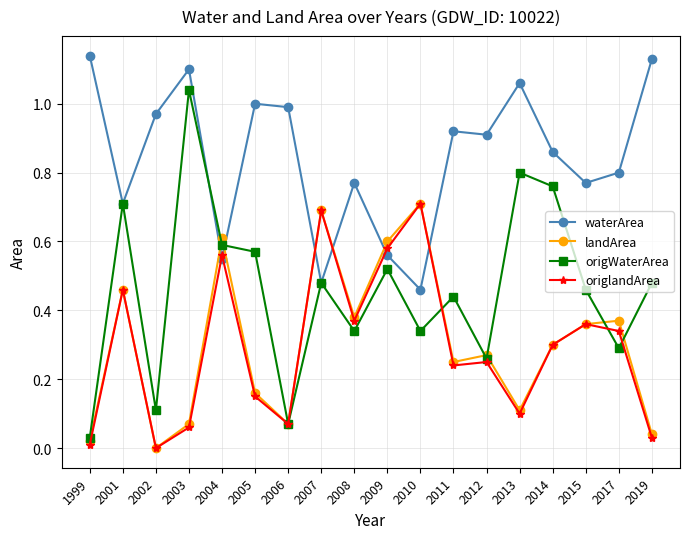

At how many categories does at least one series exceed 0?

18